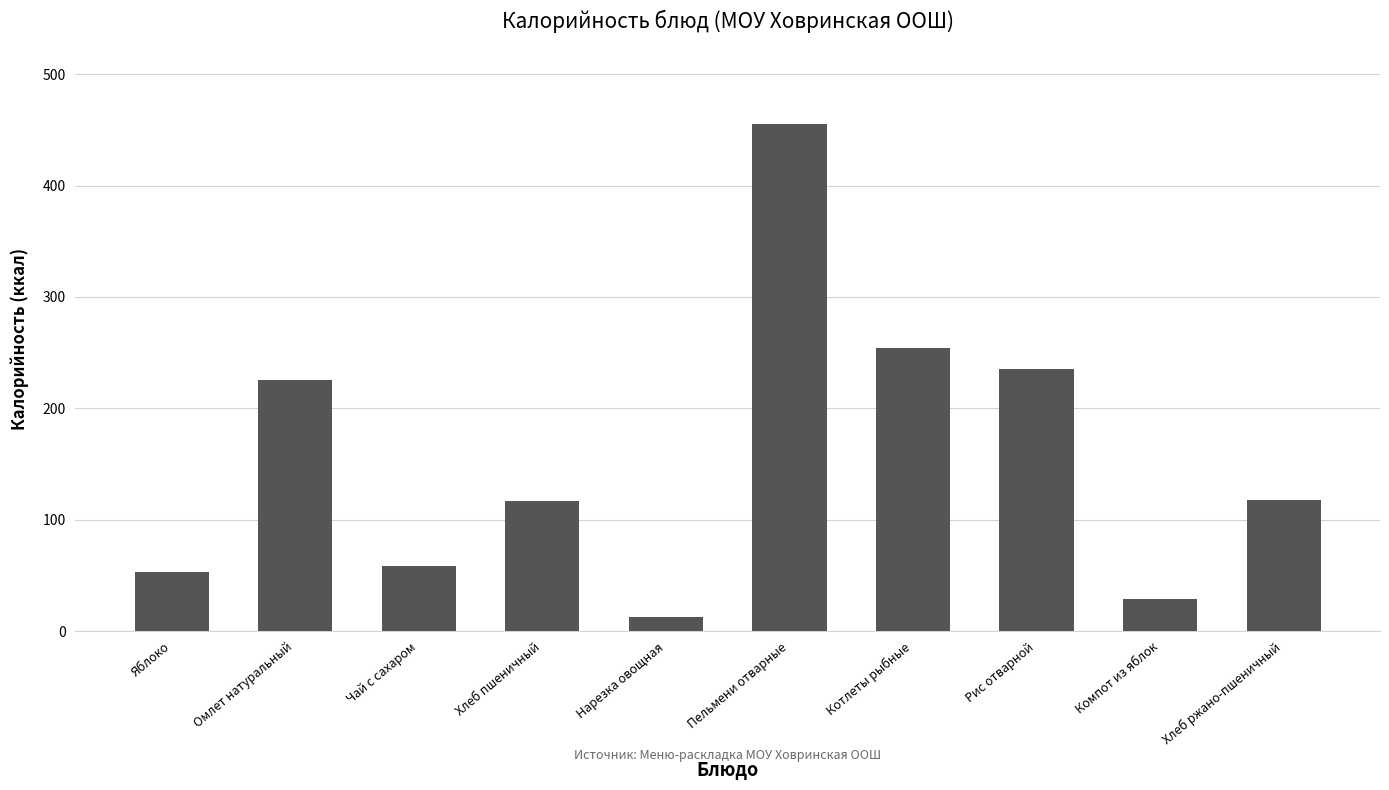

What is the label of the 3rd bar from the right?

Рис отварной